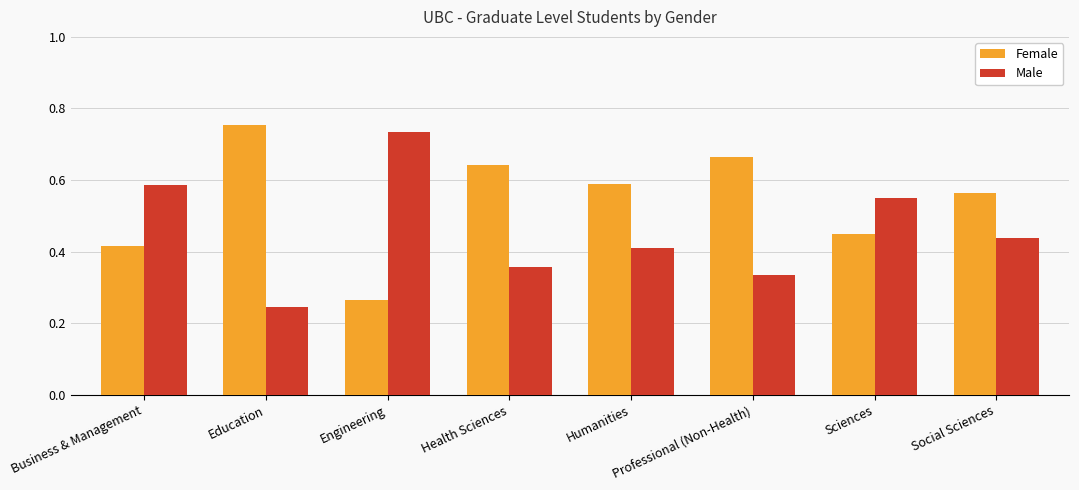

What is the sum of the Female values at Professional (Non-Health) and Education?

1.4